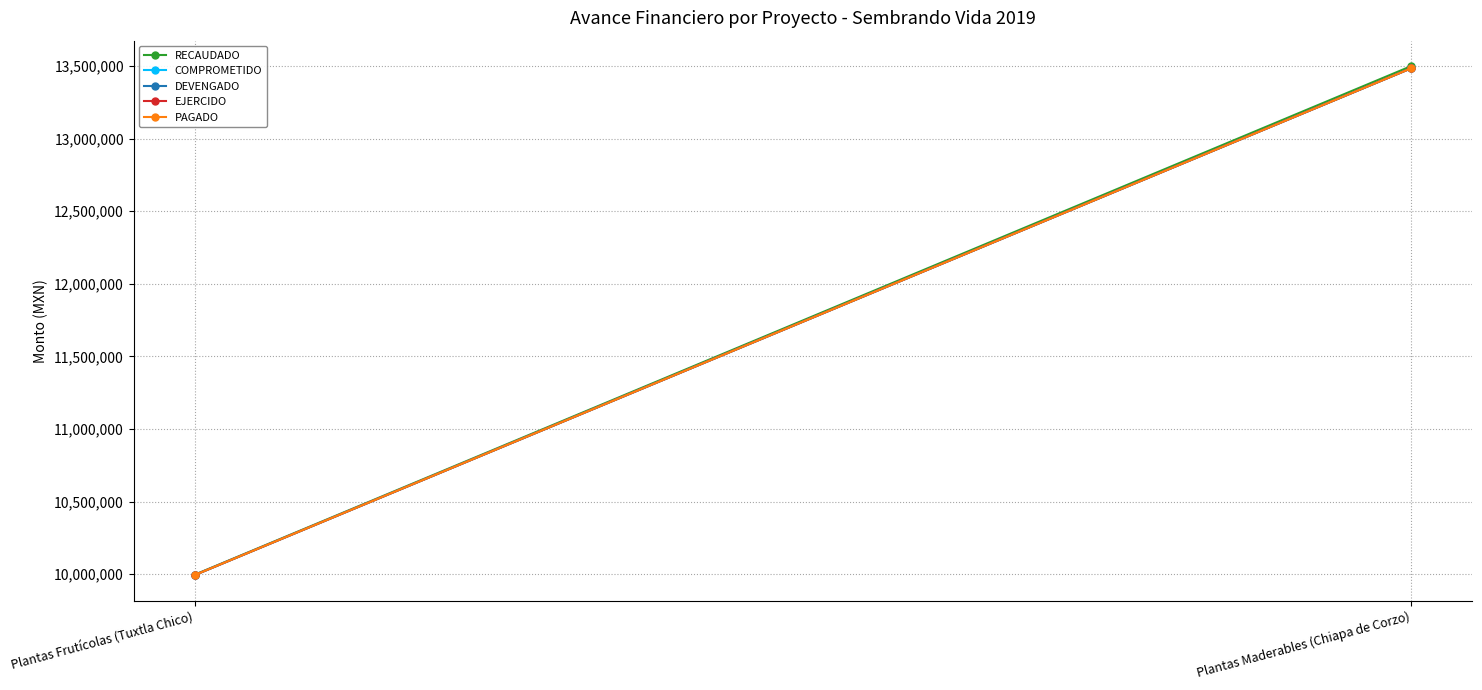

The value of PAGADO at Plantas Maderables (Chiapa de Corzo) is 13484525.1. True or false?

True